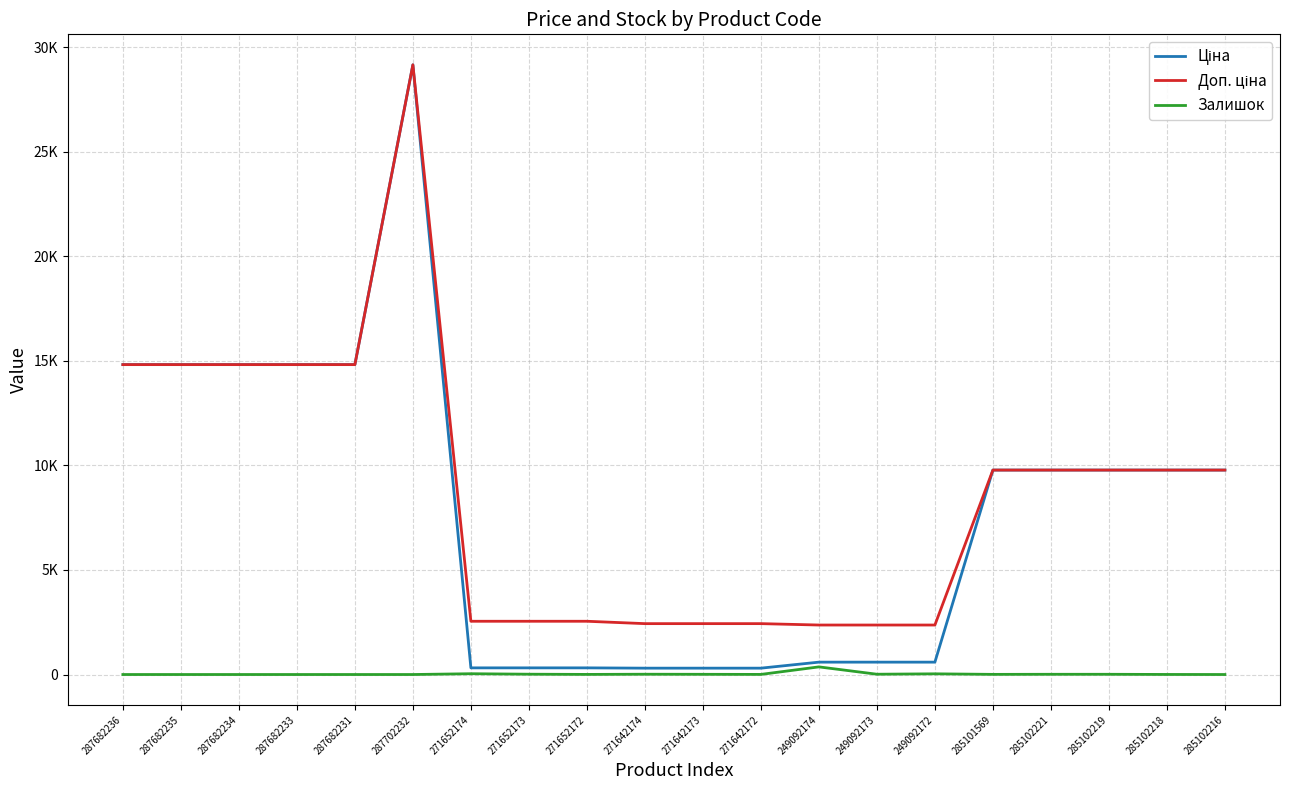

Is this an area chart (filled region under the line)?

No